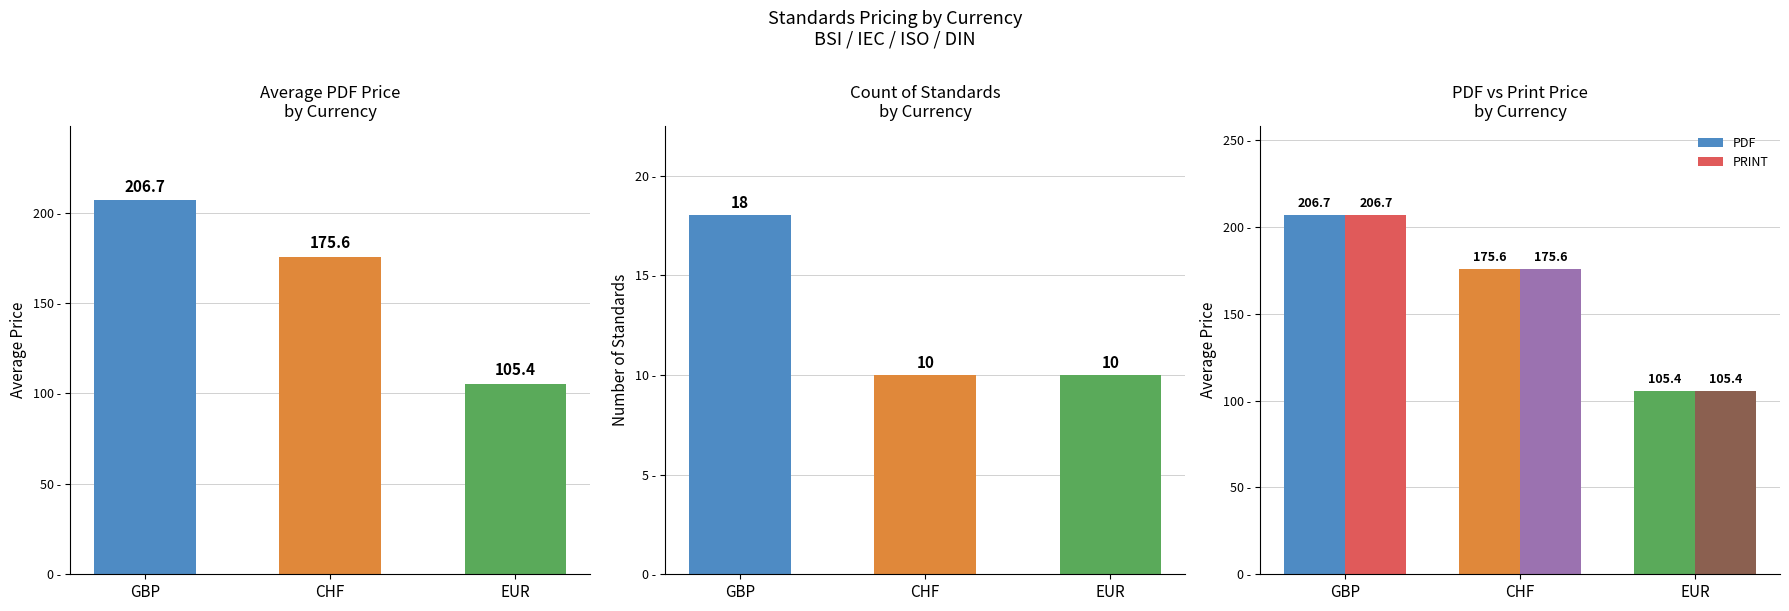

How many bars are there in total?

6